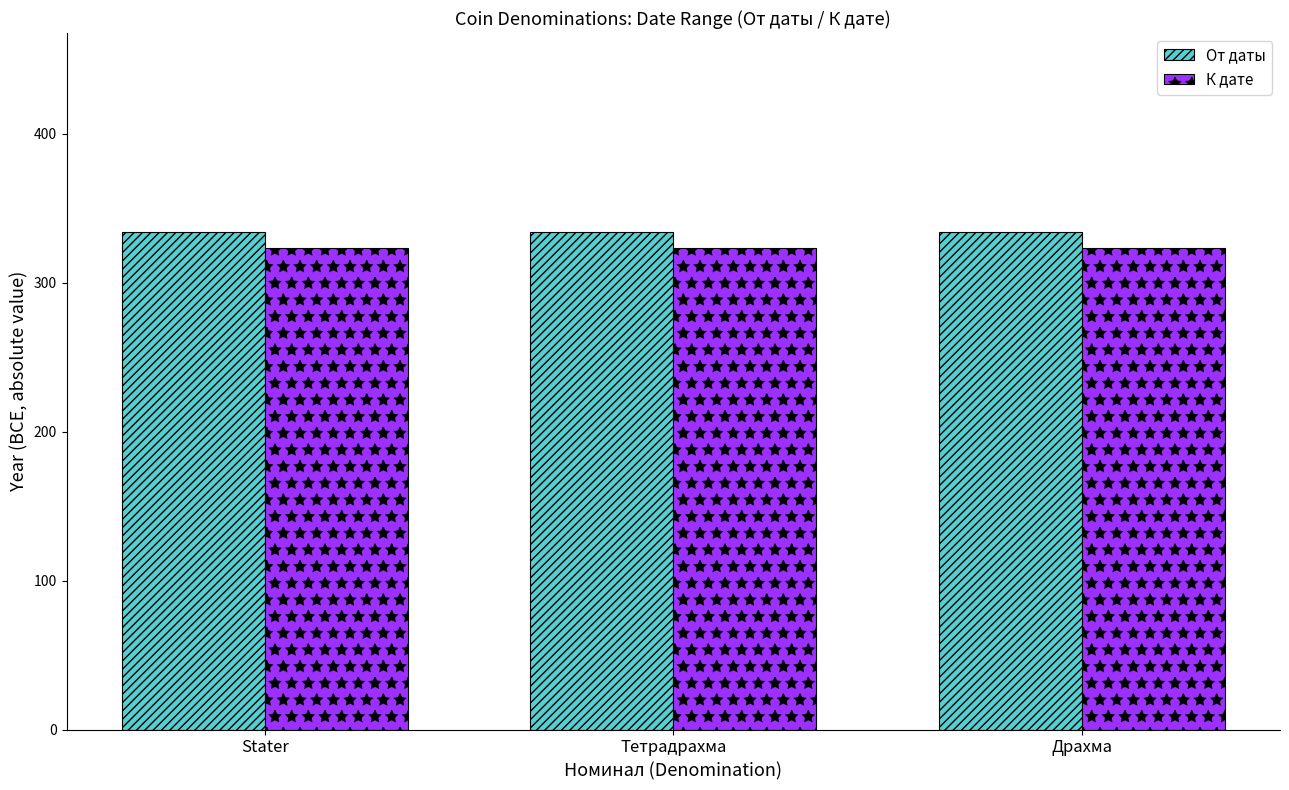

Rank the series by their average value, from lowest to highest.

К дате, От даты